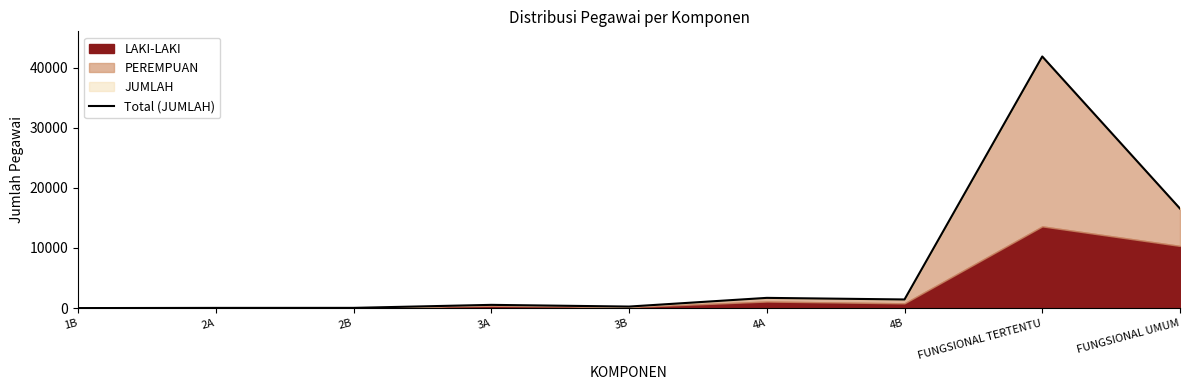

Reading left to right, extract all data points from this chart.

1B=2	2A=33	2B=38	3A=538	3B=256	4A=1700	4B=1435	FUNGSIONAL TERTENTU=41845	FUNGSIONAL UMUM=16550